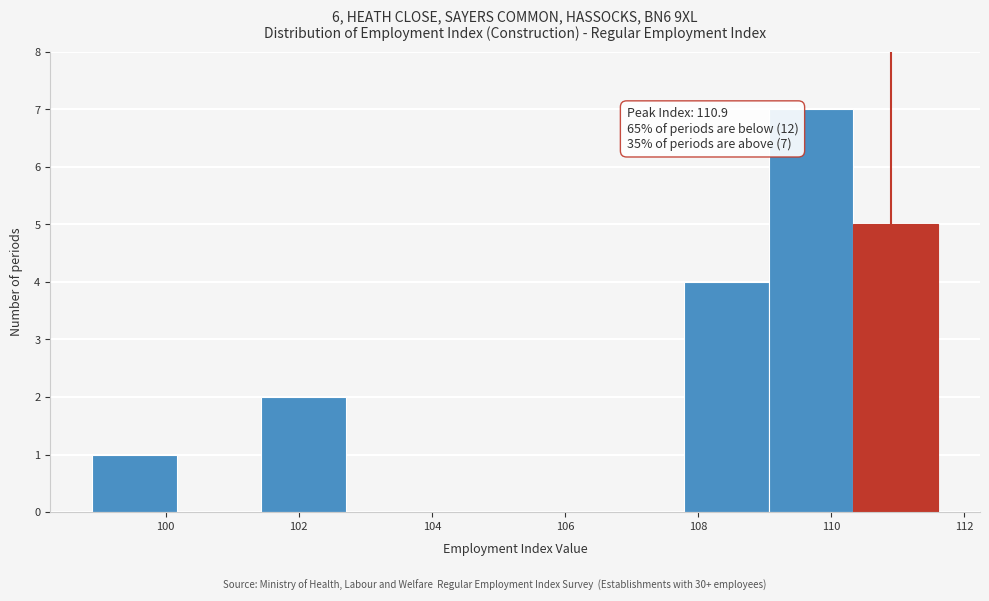

Which range on the x-axis has the tallest bar?

109.0 to 110.4